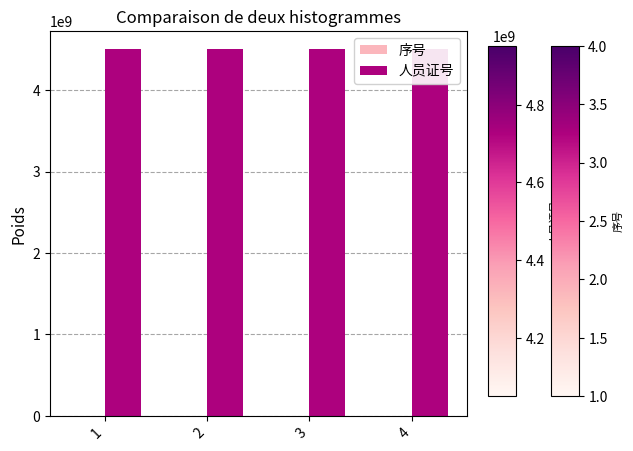

Where is 人员证号 nearest to the value 4501001728?

1